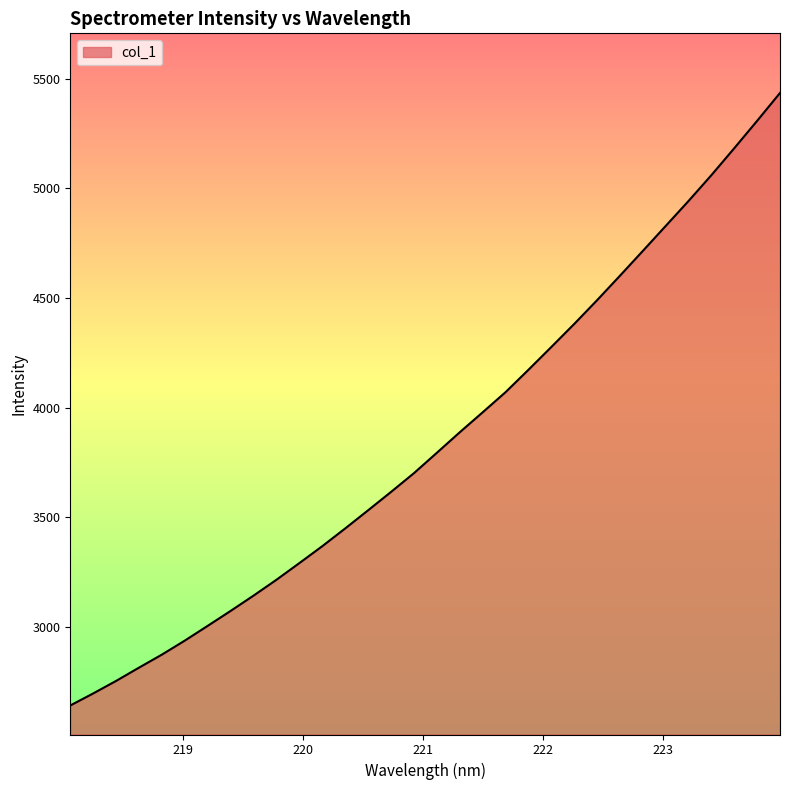

What is the maximum value shown in the chart?

5434.1